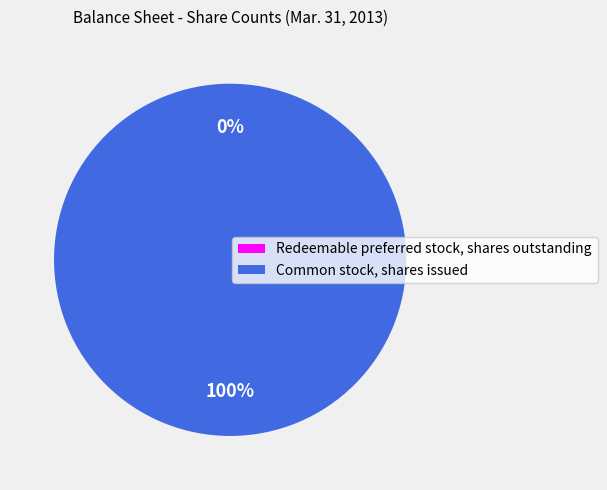

Is it true that Common stock, shares issued is 100% of the pie?

True